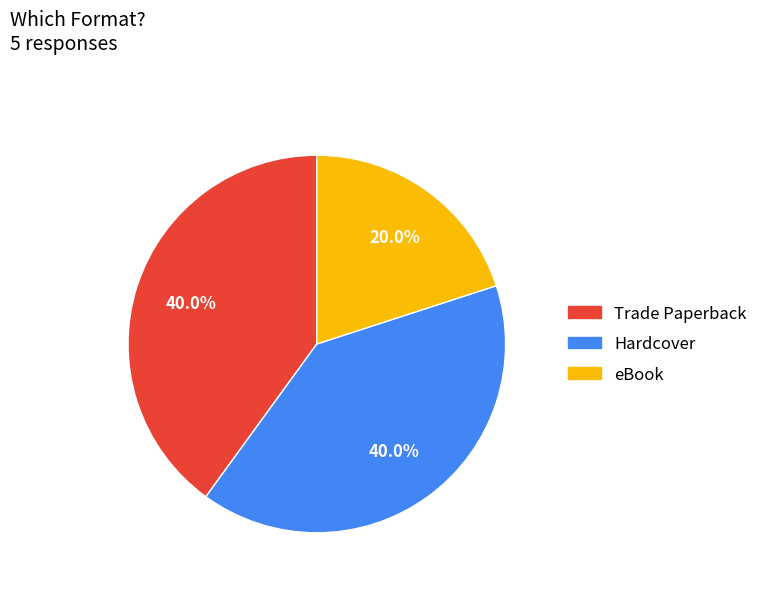

Which category has the smallest portion of the pie?

eBook